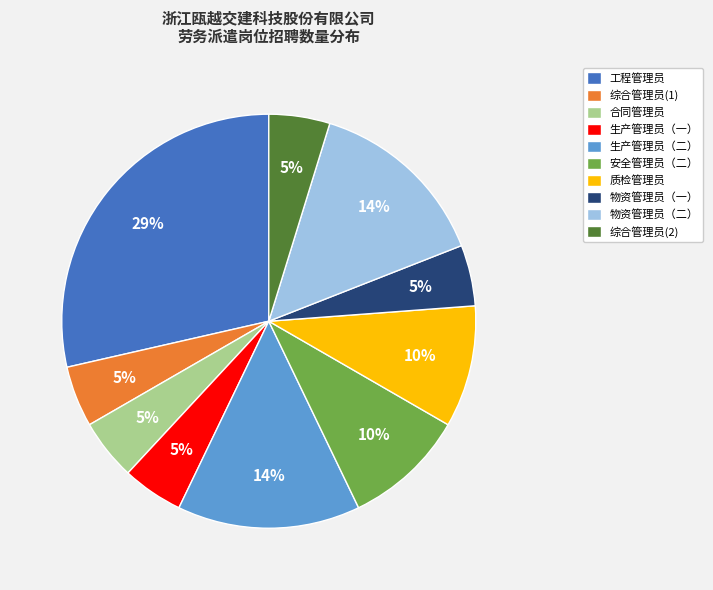

To the nearest percent, what portion does 质检管理员 represent?

10%